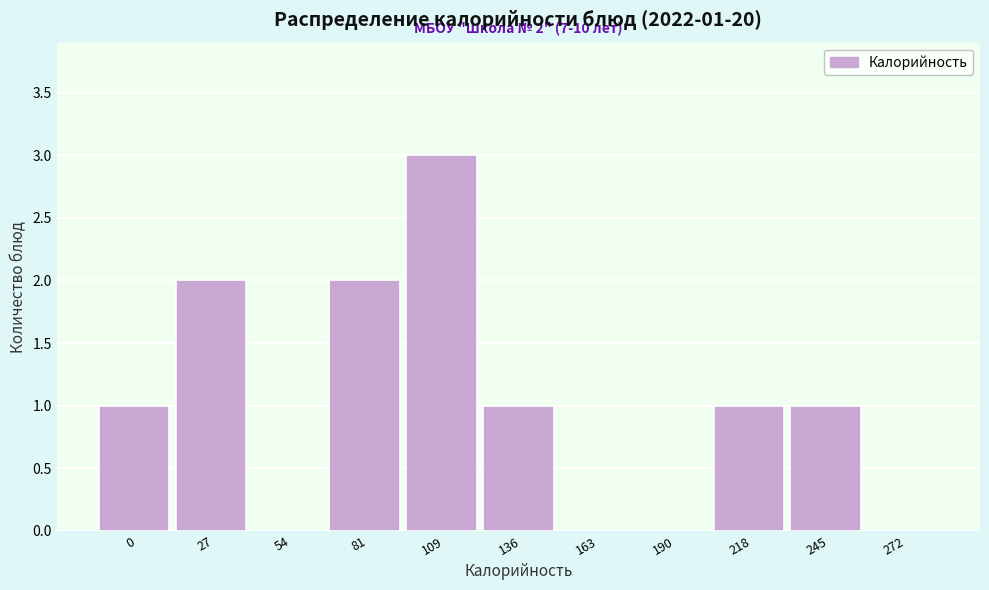

Reading right to left, what are all the values shown in this chart?

272=0	245=1	218=1	190=0	163=0	136=1	109=3	81=2	54=0	27=2	0=1